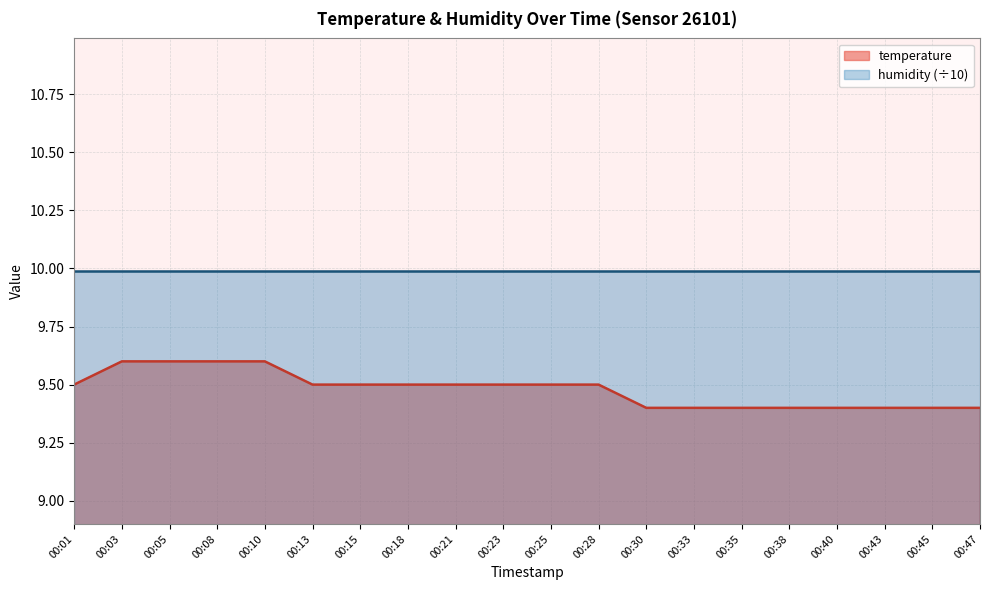

The value at 00:25 is 9.5. True or false?

True